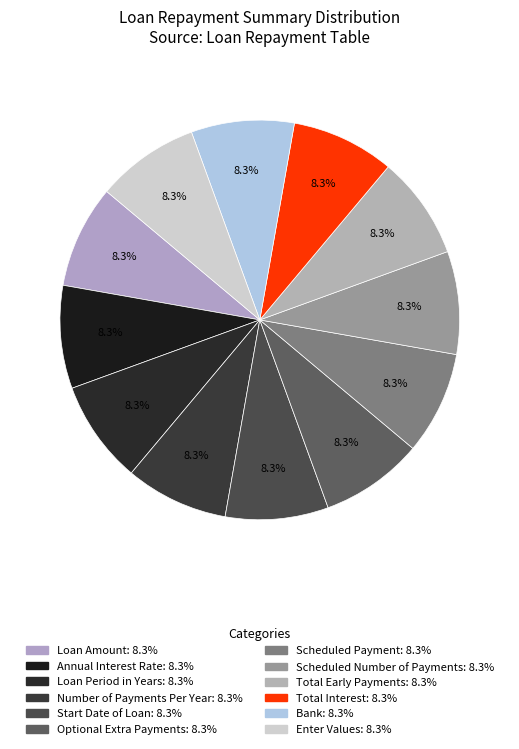

To the nearest percent, what is the difference between the largest and smallest slice percentages?

0%